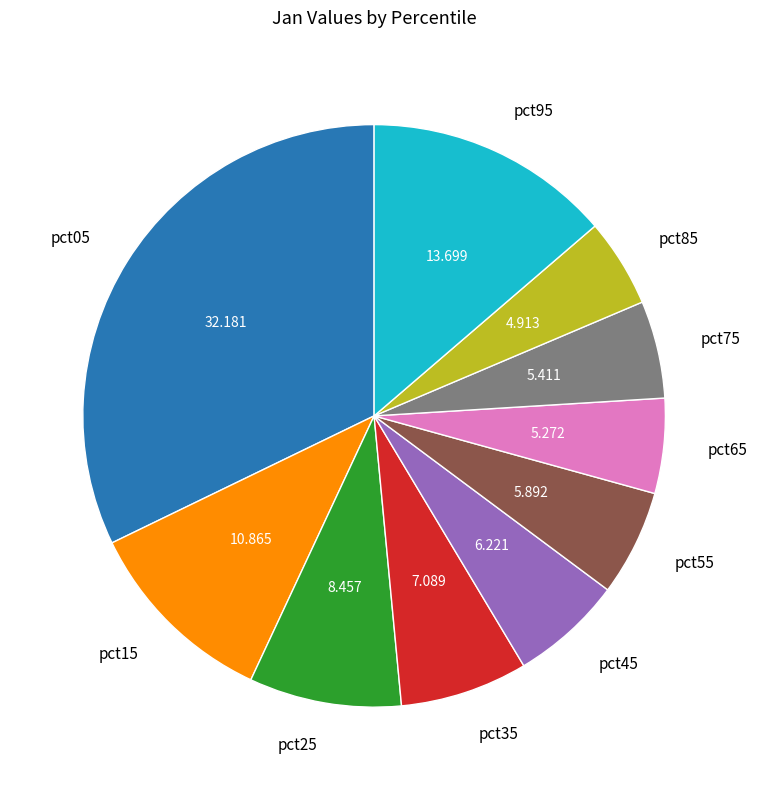

Does any single category account for the majority?

No